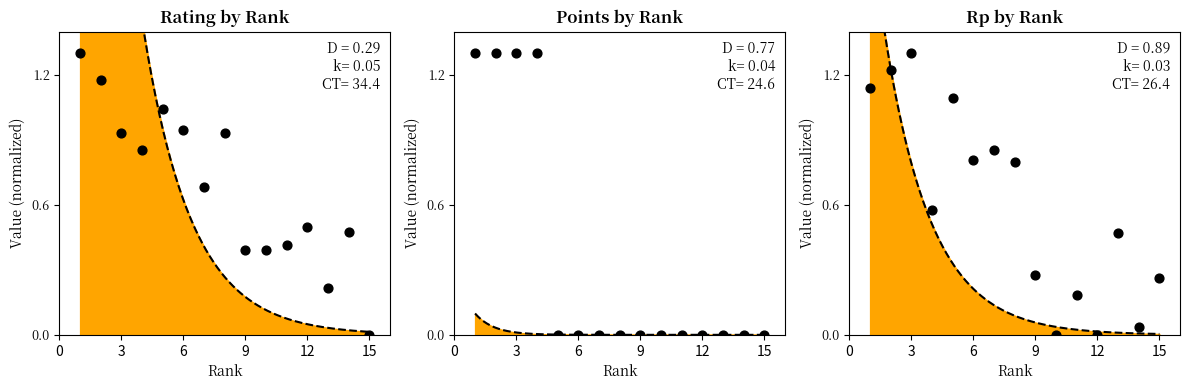

Is the value of Rp at 8 greater than the value of Points at 7?

Yes